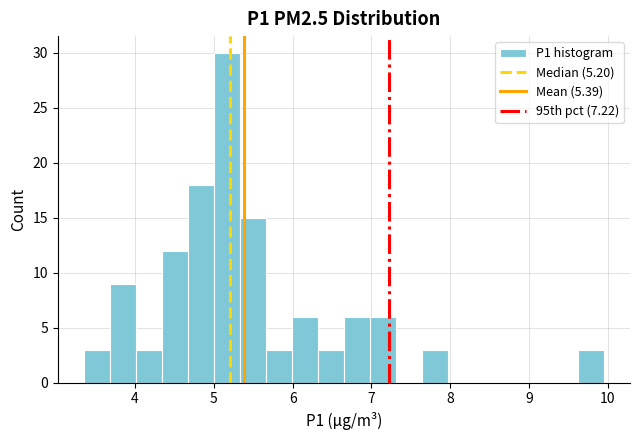

Read against the x-axis, roughly where is the centre of the tallest bar?

5.2